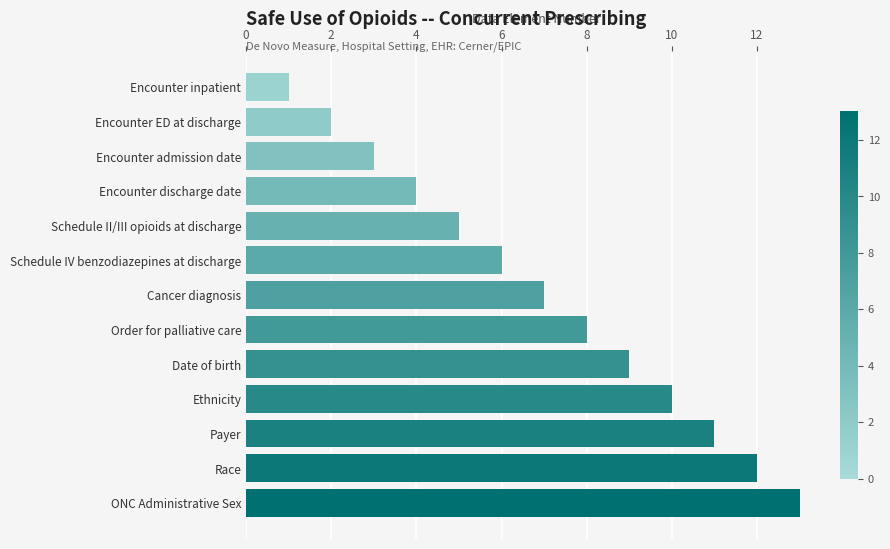

At which label is the value closest to 7?

Cancer diagnosis